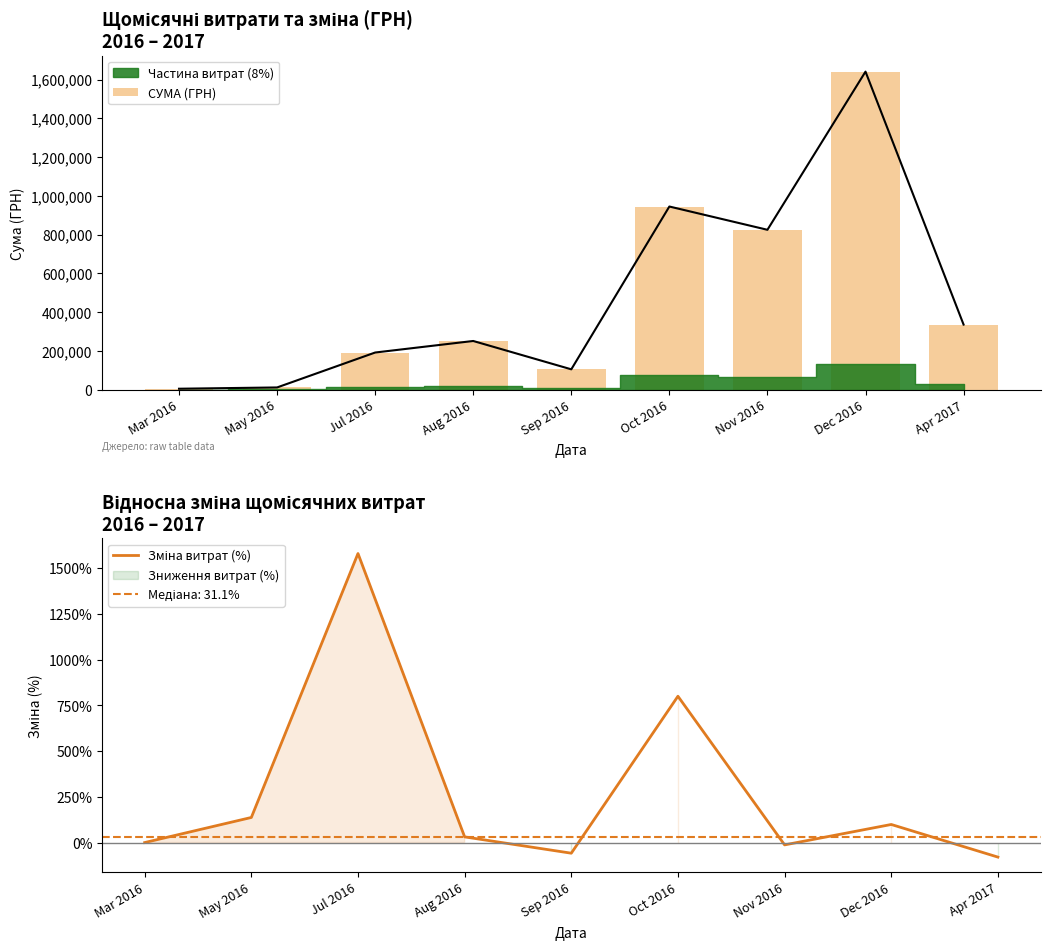

Where is Зміна витрат (%) nearest to the value 750?

Oct 2016